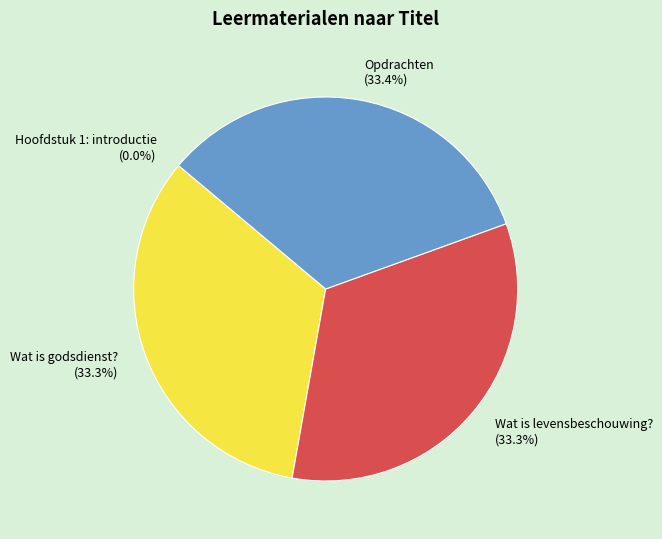

Approximately how many times larger is the value at Wat is levensbeschouwing? compared to Opdrachten?

1.0